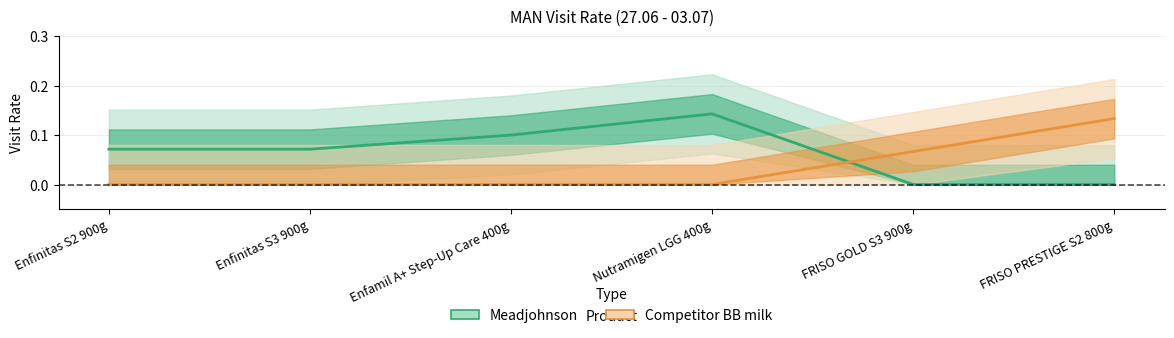

Where is Meadjohnson nearest to the value 0?

FRISO GOLD S3 900g